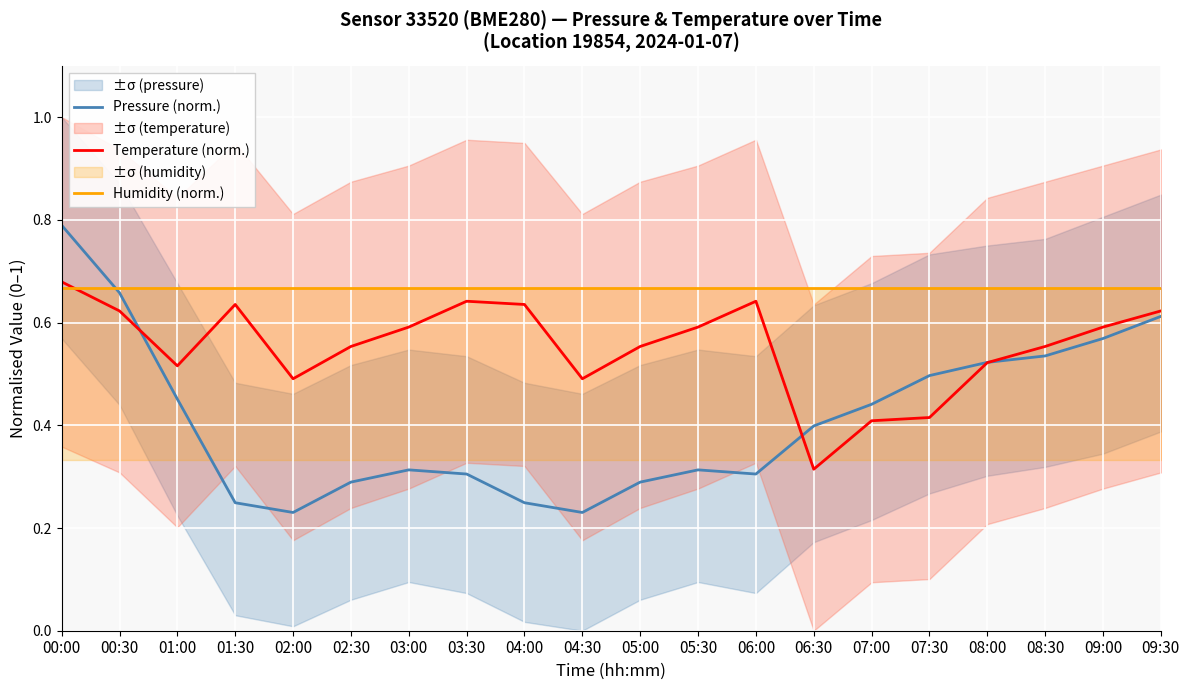

Reading left to right, extract all data points from this chart.

Pressure (norm.): 0.8	0.7	0.5	0.2	0.2	0.3	0.3	0.3	0.2	0.2	0.3	0.3	0.3	0.4	0.4	0.5	0.5	0.5	0.6	0.6
Temperature (norm.): 0.7	0.6	0.5	0.6	0.5	0.6	0.6	0.6	0.6	0.5	0.6	0.6	0.6	0.3	0.4	0.4	0.5	0.6	0.6	0.6
Humidity (norm.): 0.7	0.7	0.7	0.7	0.7	0.7	0.7	0.7	0.7	0.7	0.7	0.7	0.7	0.7	0.7	0.7	0.7	0.7	0.7	0.7